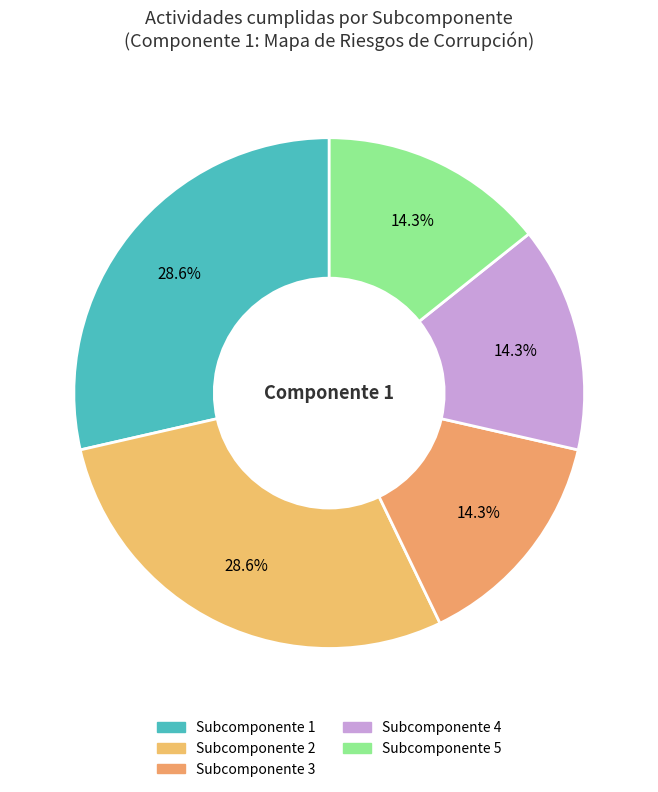

Rank the categories by value from highest to lowest.

Subcomponente 1, Subcomponente 2, Subcomponente 3, Subcomponente 4, Subcomponente 5